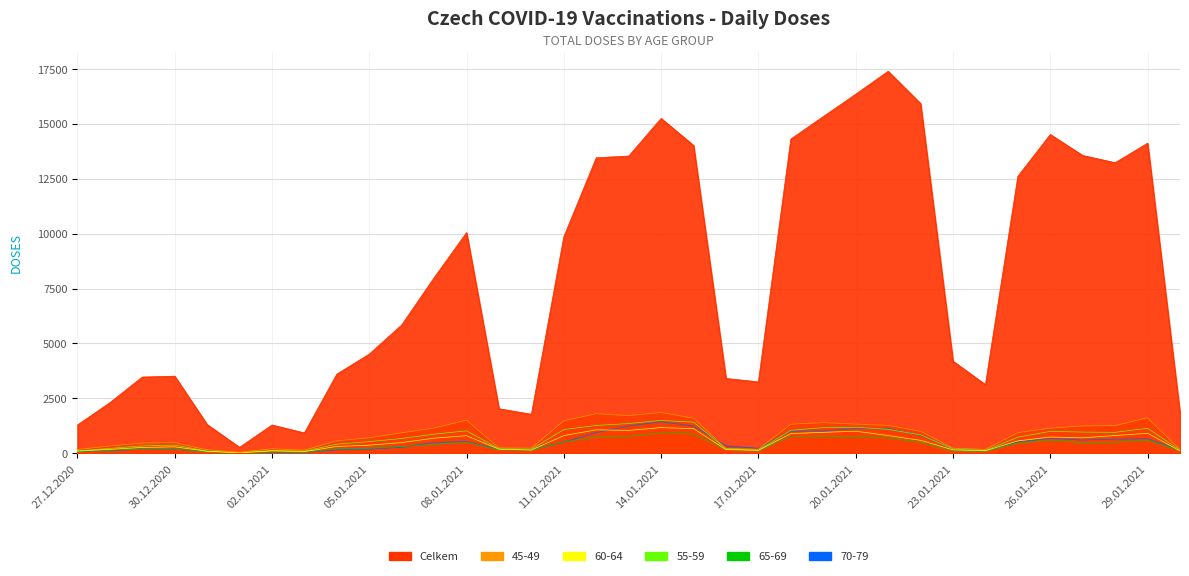

How many times do 65-69 and 60-64 cross each other?

3